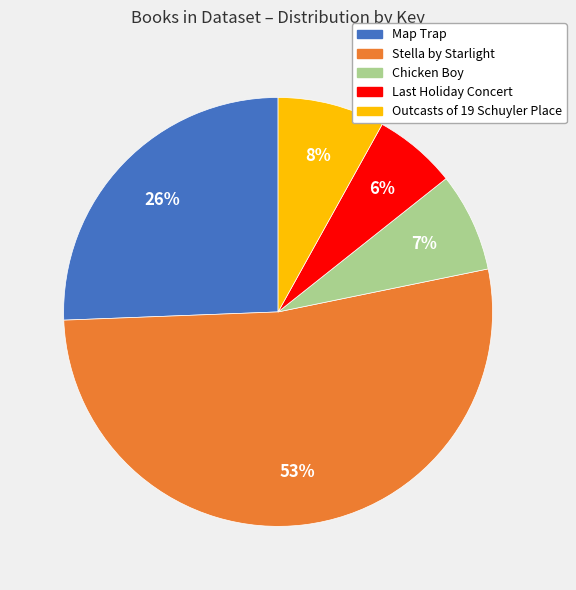

Is it true that Outcasts of 19 Schuyler Place is 1% of the pie?

False